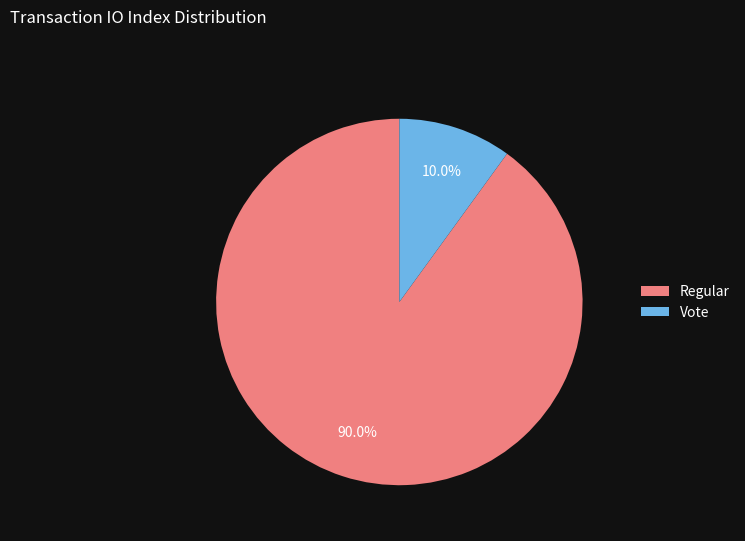

Which slice is the largest?

Regular